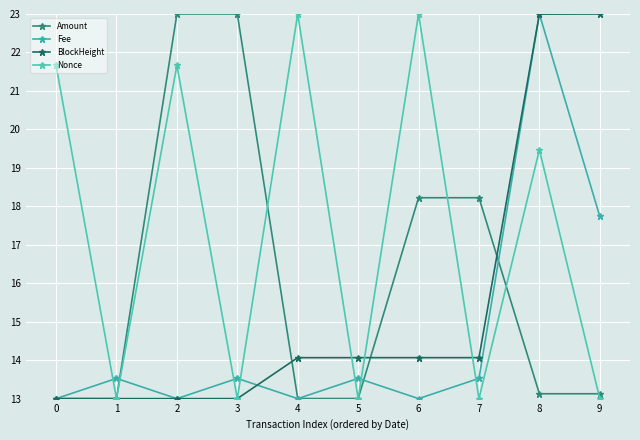

What is the value of the Nonce point at the 2nd from the left?

13.0